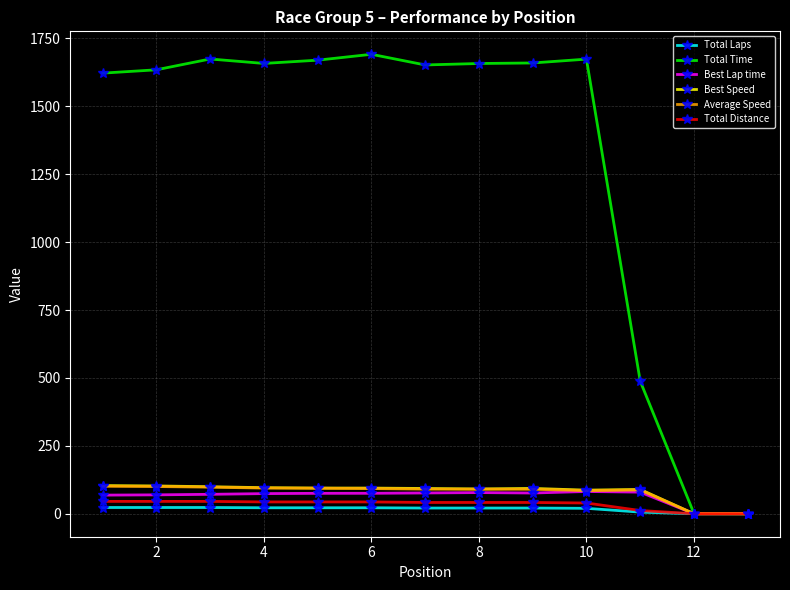

At how many categories does at least one series exceed 165?

11